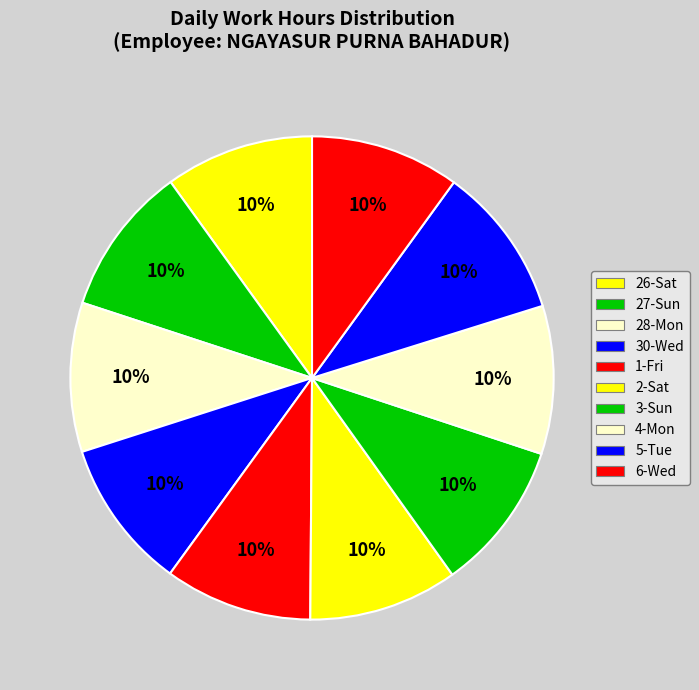

How many slices are in this pie chart?

10